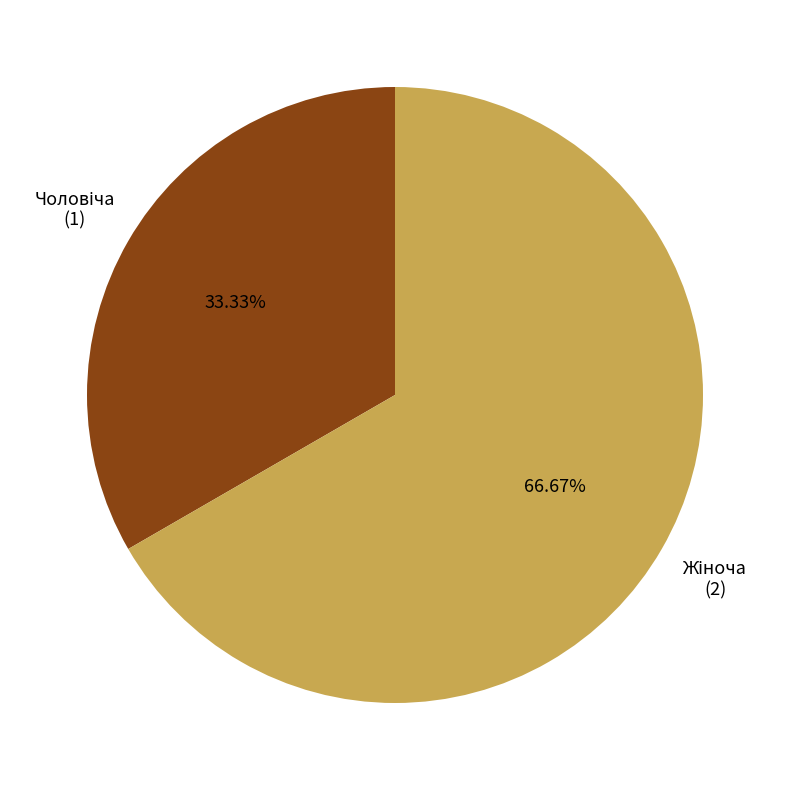

Is there a majority slice in this chart?

Yes